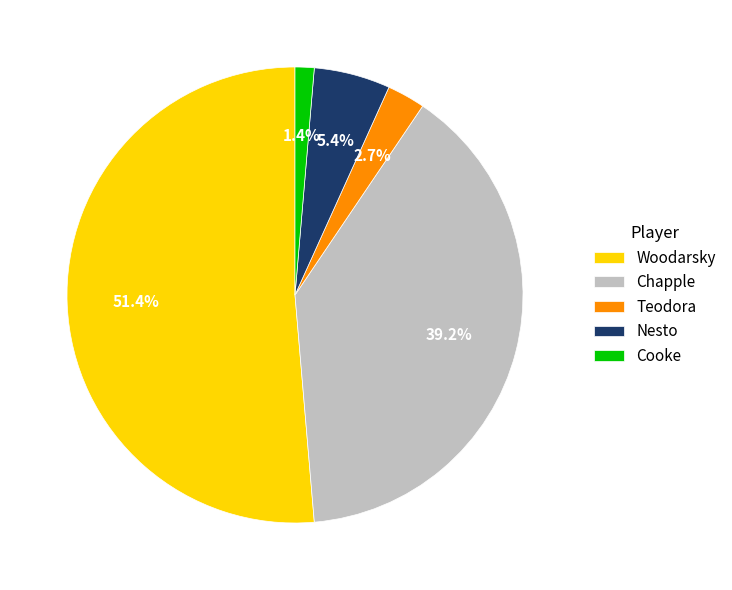

True or false: Woodarsky accounts for 51% of the total.

True